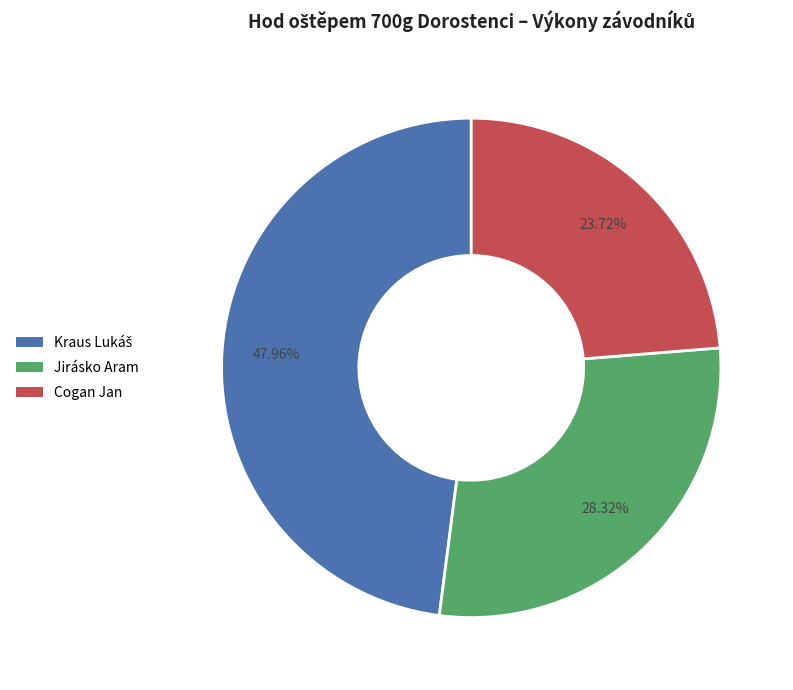

Is there any slice that represents more than half of the pie?

No